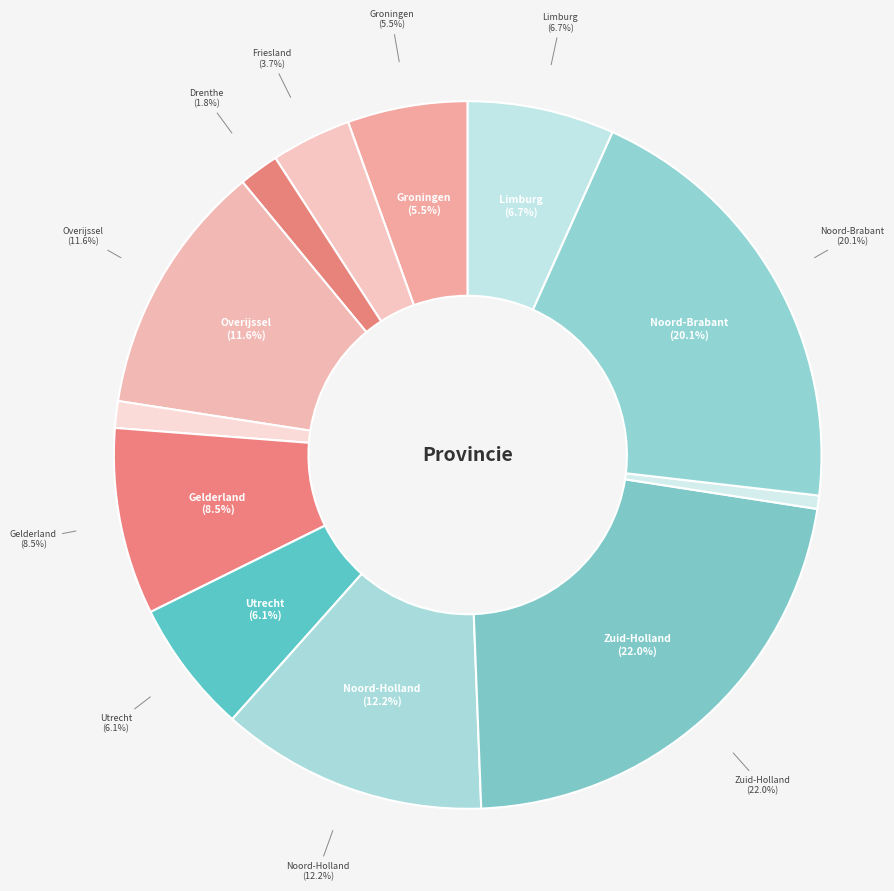

What percentage is NOT represented by Zeeland?

99.4%